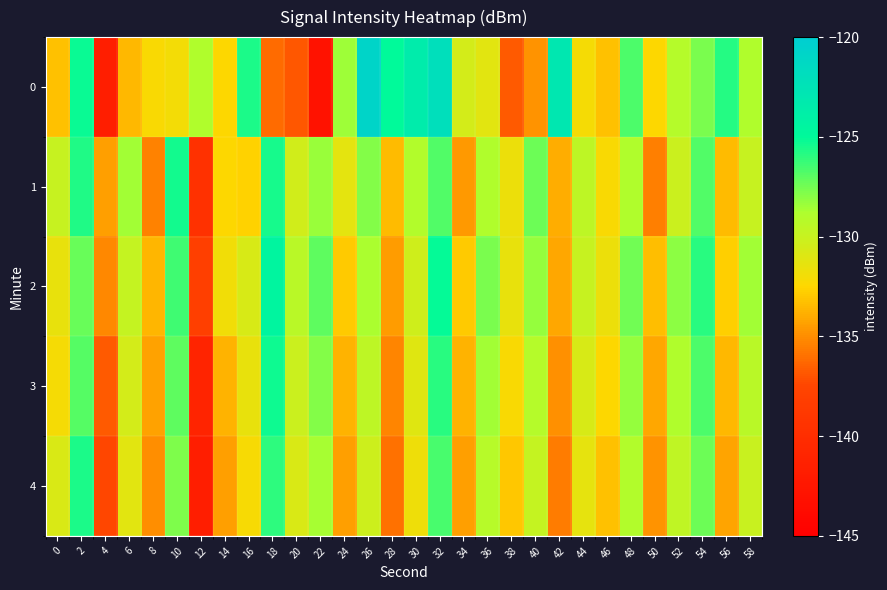

Rank the series at 0 from highest to lowest value.

1, 4, 2, 3, 0